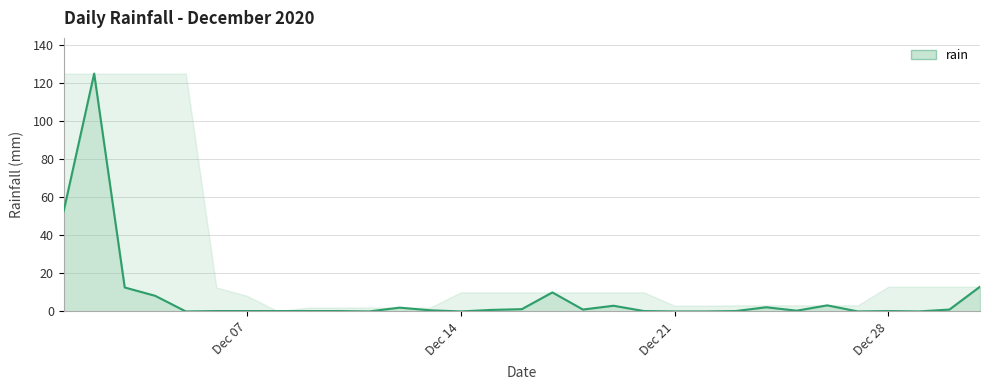

What is the value of the 18th point from the left?

1.0